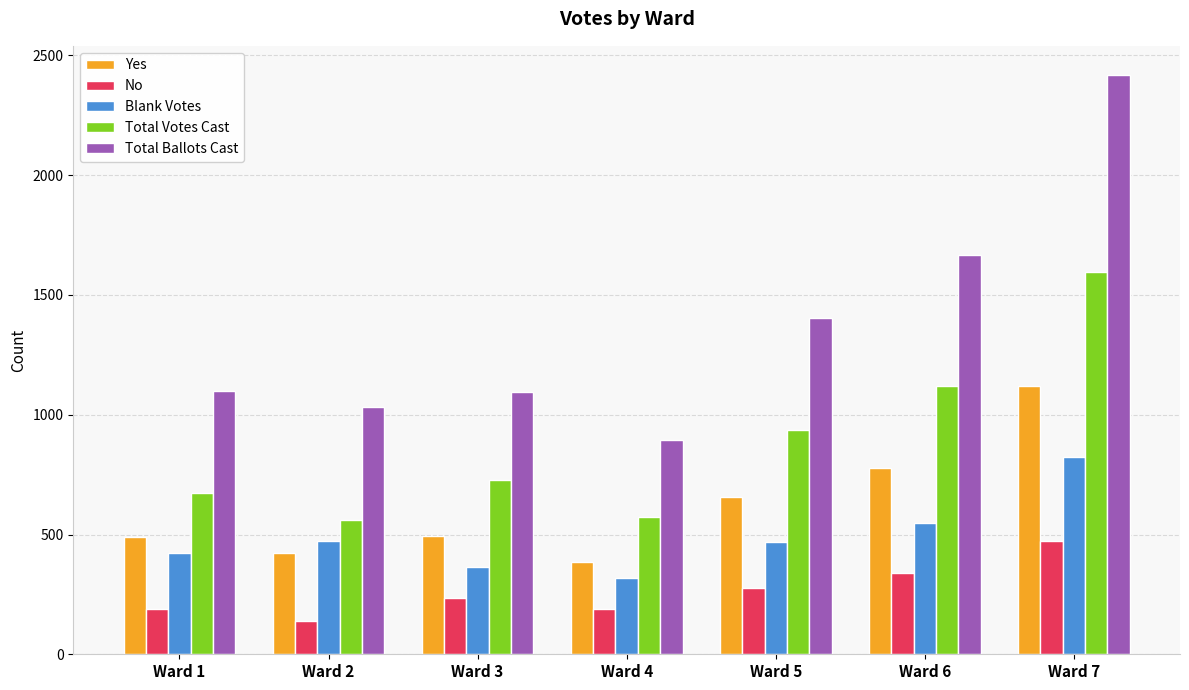

Which series has the widest spread of values?

Total Ballots Cast